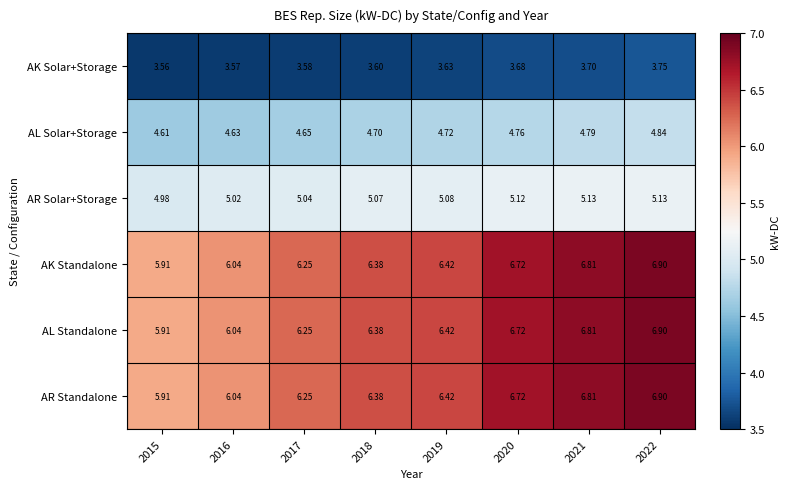

Is the value of AK Standalone at 2020 greater than the value of AK Solar+Storage at 2017?

Yes